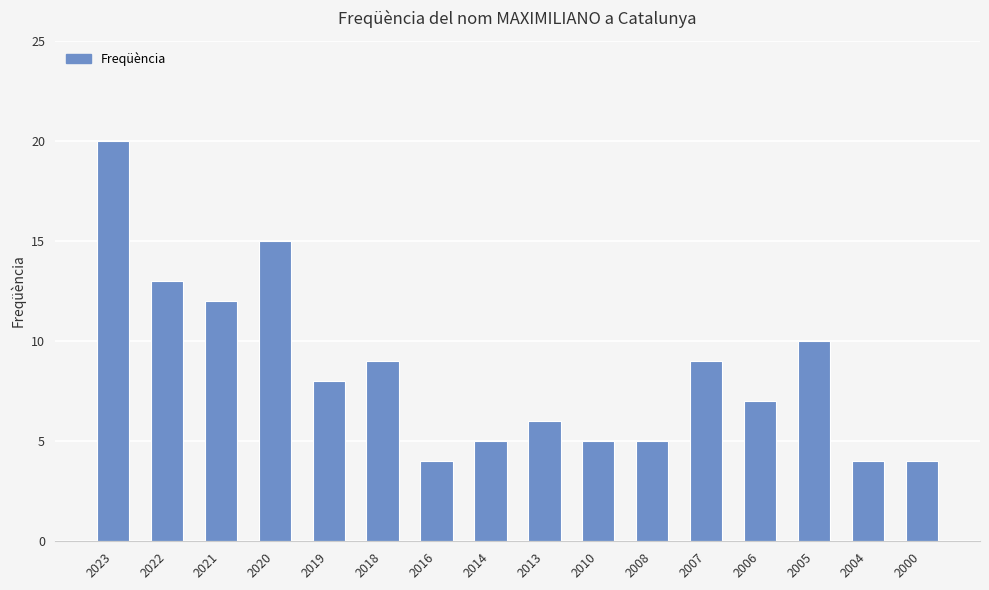

What is the change in value from 2020 to 2000?

-11